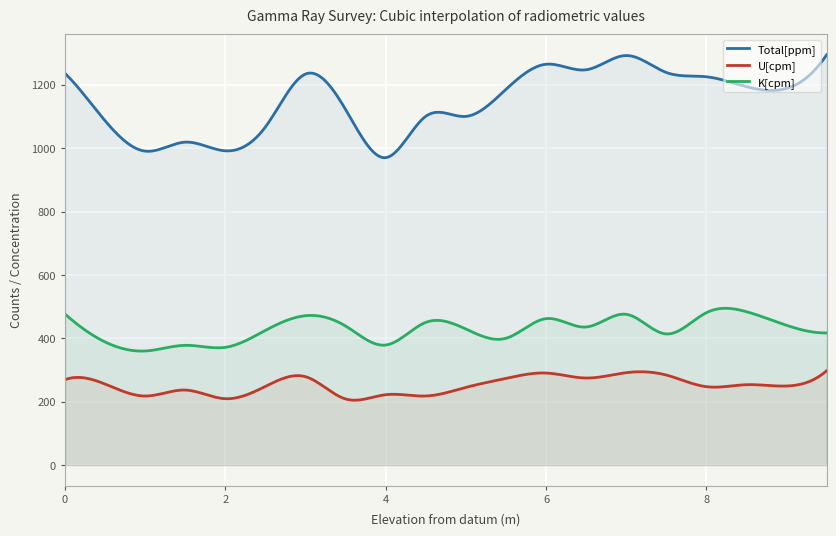

List the labels in order of Total[ppm] value, smallest first.

4.0, 1.0, 2.0, 1.5, 2.5, 0.5, 5.0, 4.5, 3.5, 5.5, 9.0, 8.5, 8.0, 3.0, 0.0, 7.5, 6.5, 6.0, 7.0, 9.5